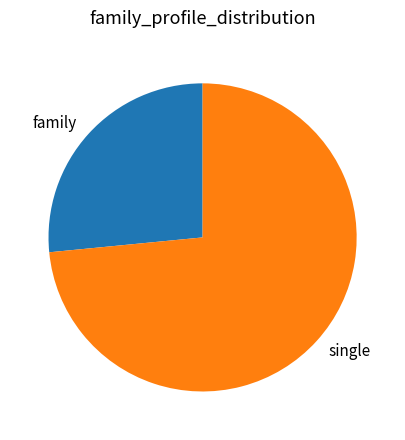

Which slice is the smallest?

family